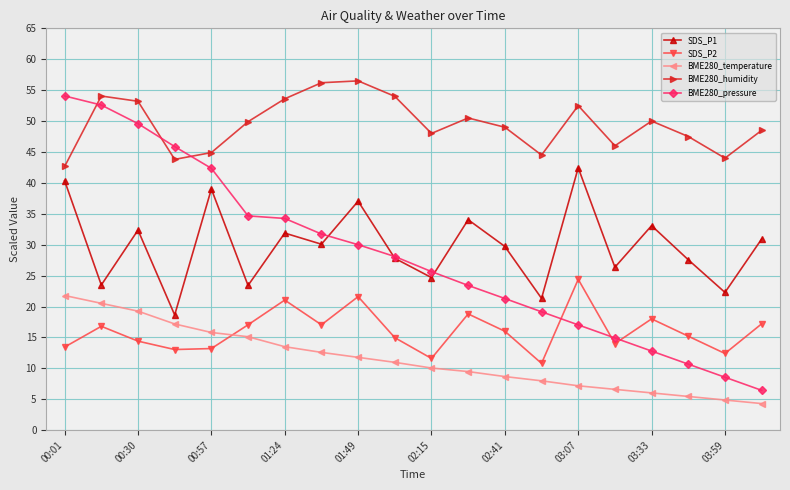

At how many categories does at least one series exceed 38?

20